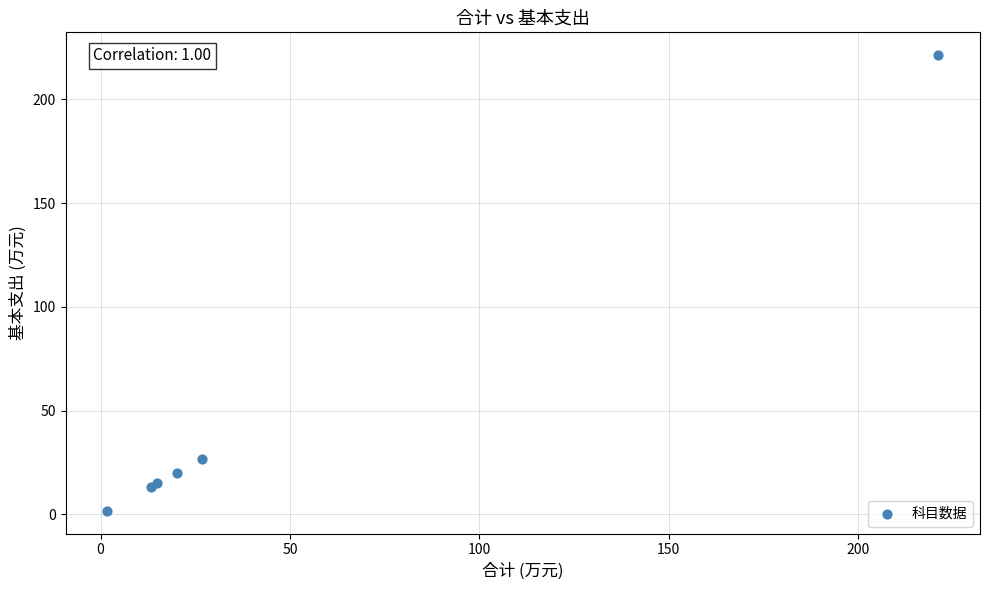

What Y value in the scatter plot is closest to 111?

26.9